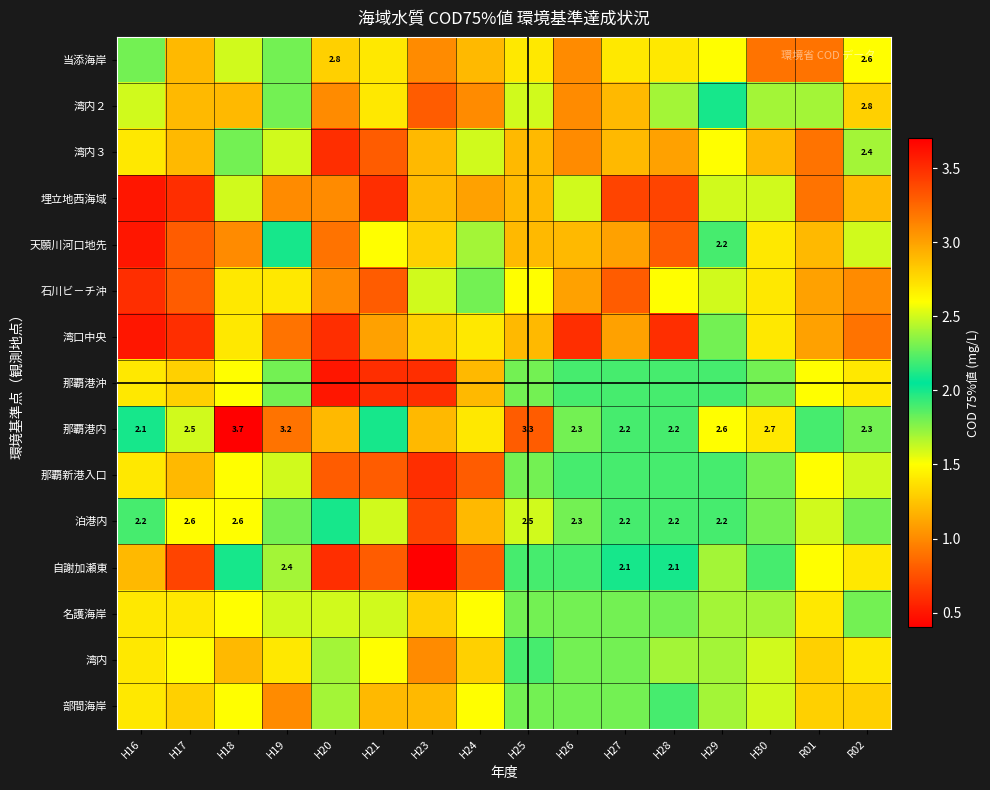

True or false: 那覇港内 has a value of 2.2 at H28.

True